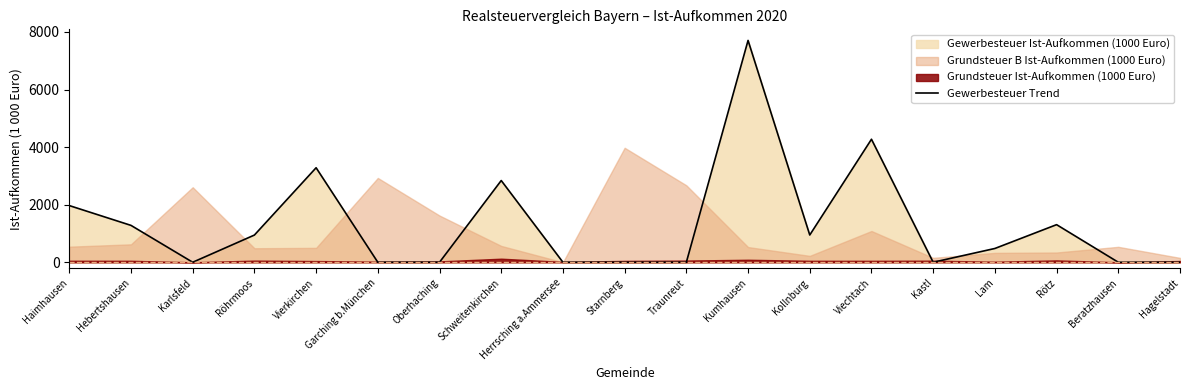

Does the chart display data point markers on the line(s)?

No